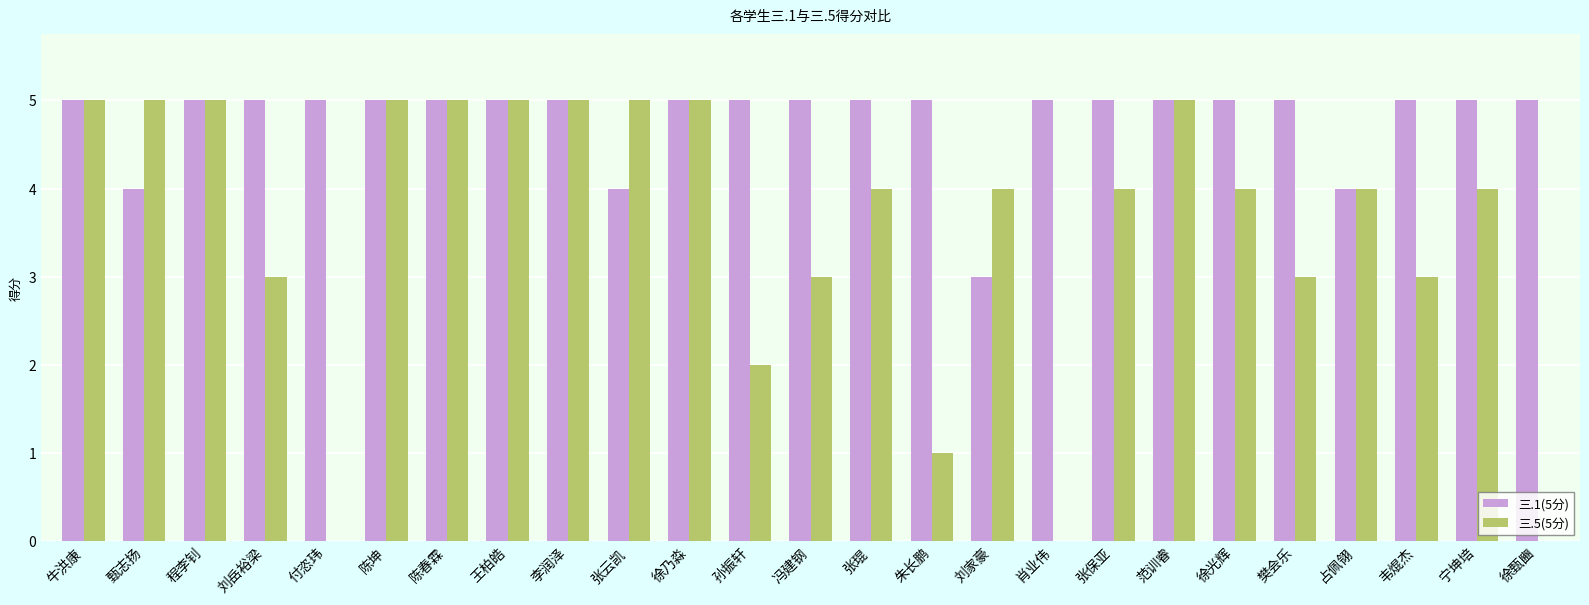

What is the average value of the 三.5(5分) series?

4